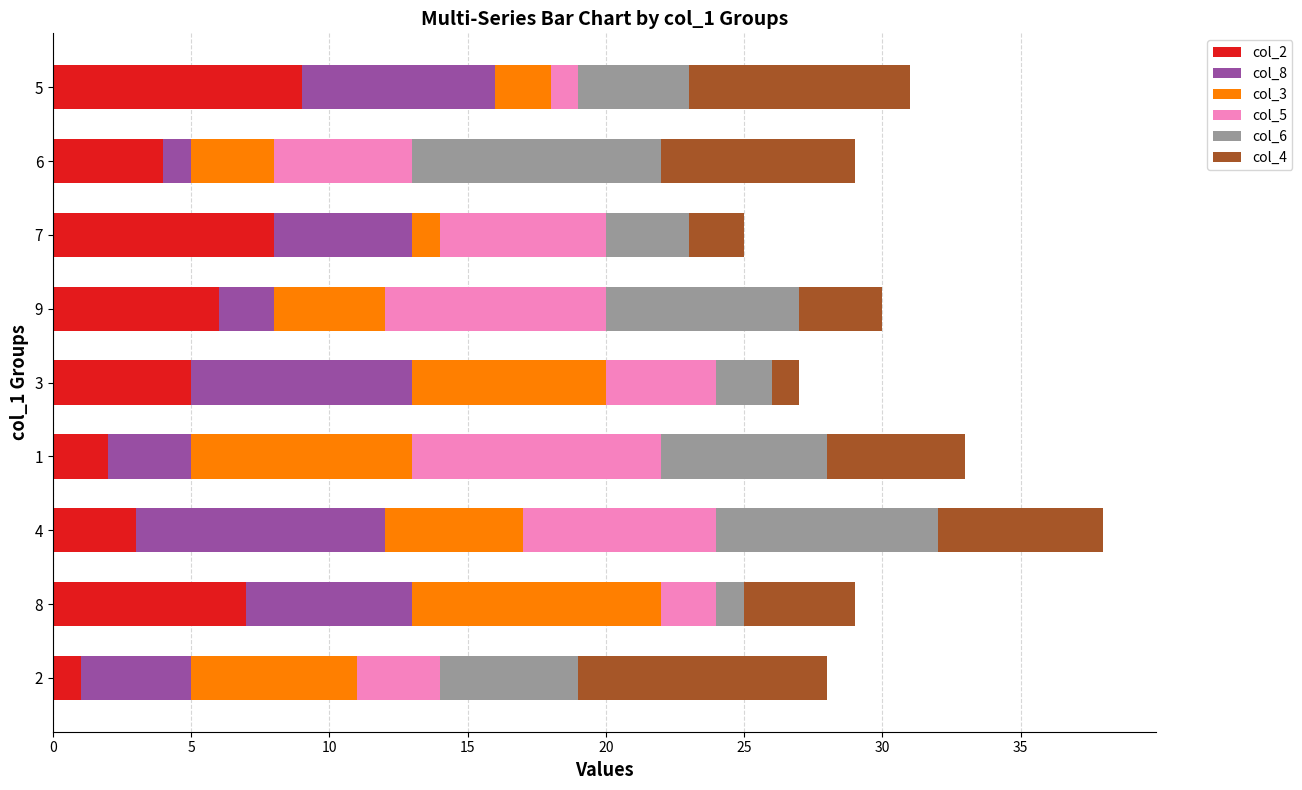

The col_2 series shows 9 at 3. True or false?

False